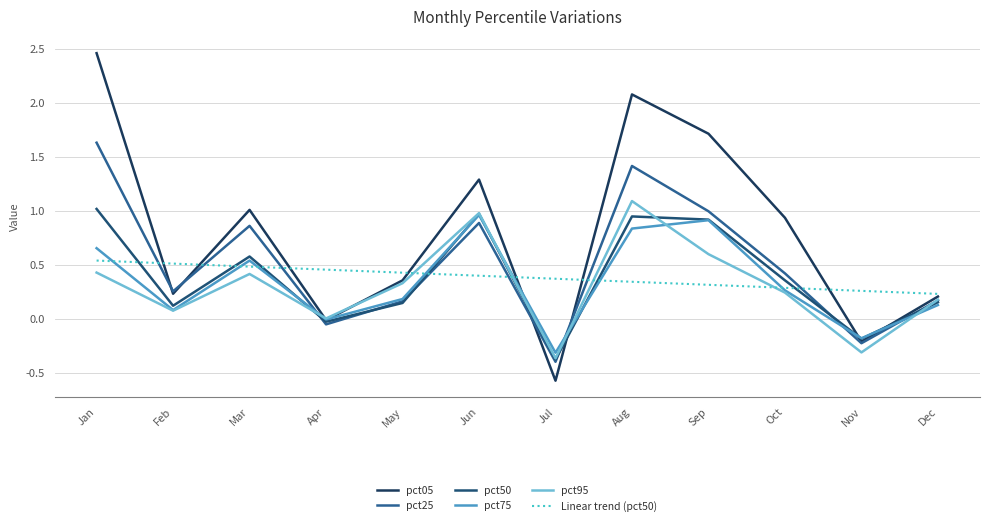

Which series has the largest range (max minus min)?

pct05